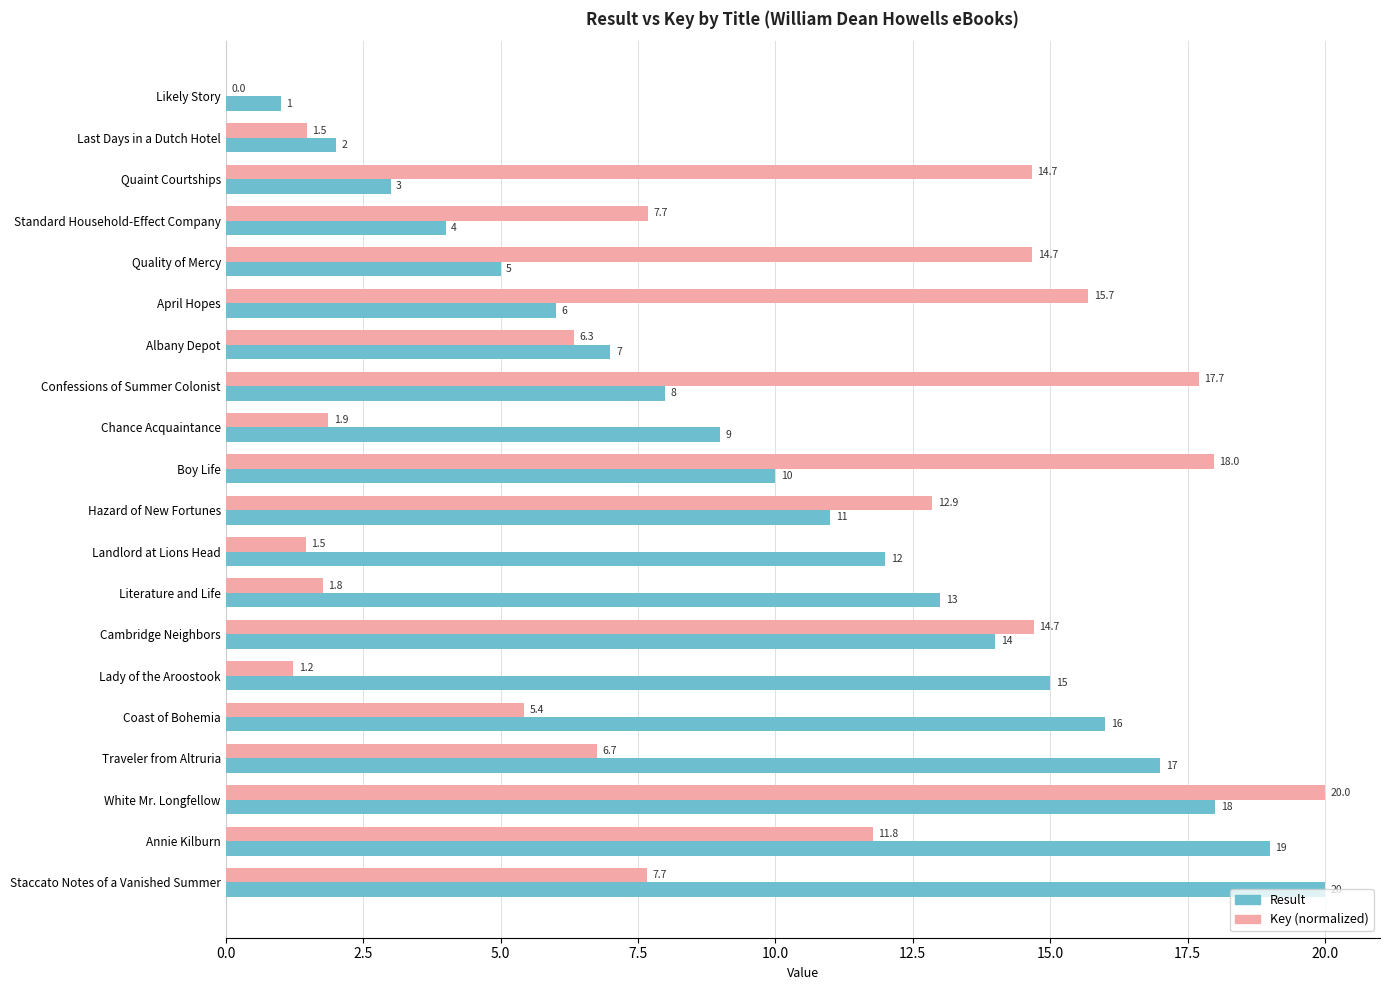

True or false: Key (normalized) has a value of 7.7 at Staccato Notes of a Vanished Summer.

True